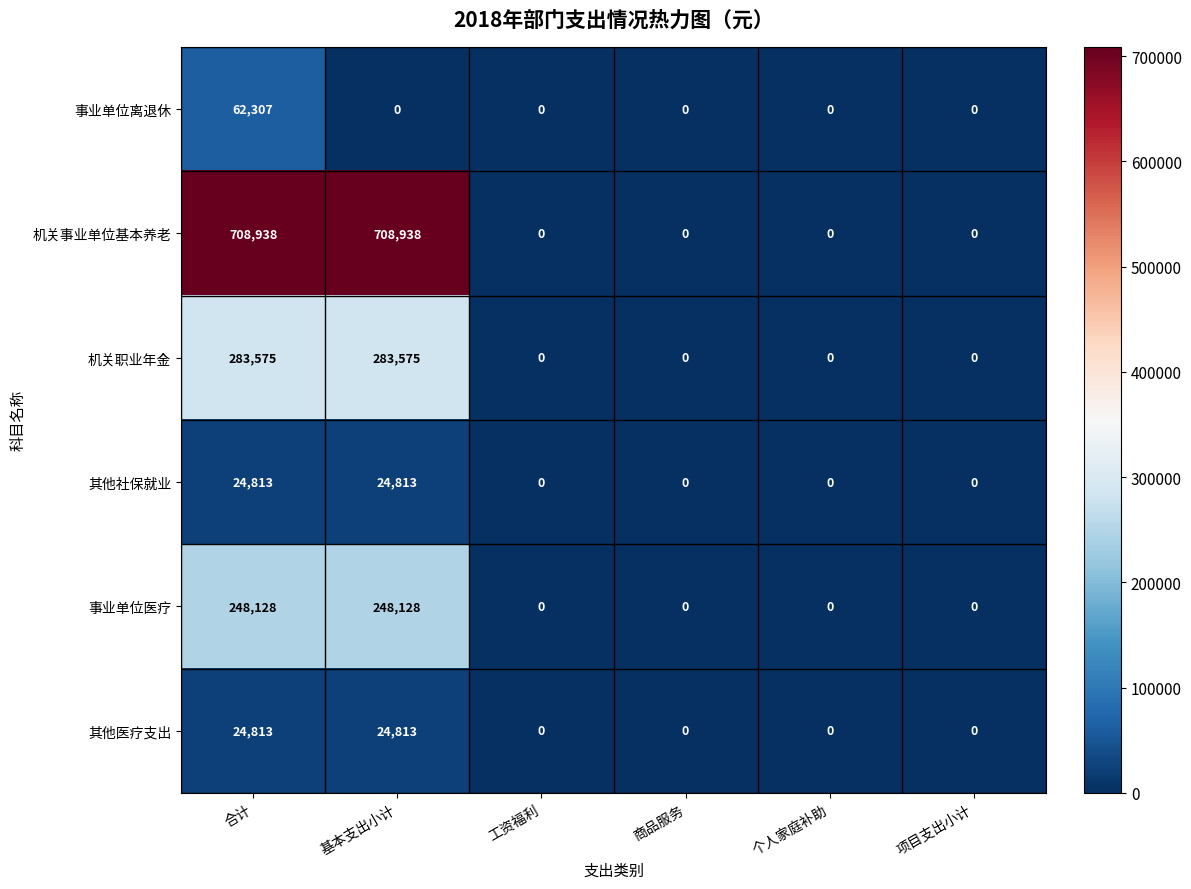

The 其他社保就业 series shows 44659 at 基本支出小计. True or false?

False